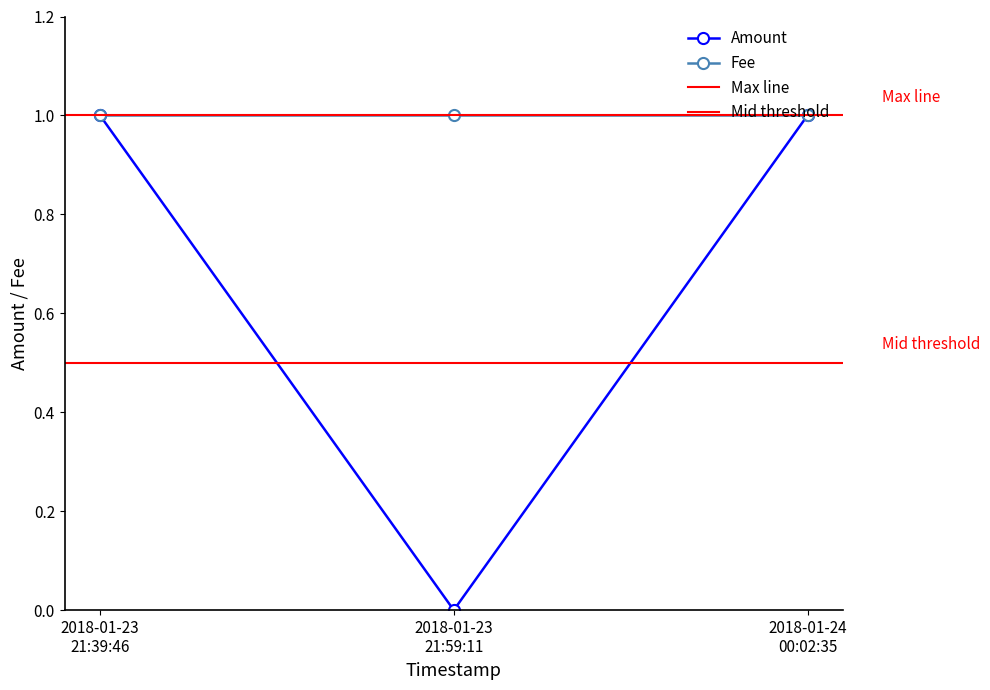

Does the chart display data point markers on the line(s)?

Yes